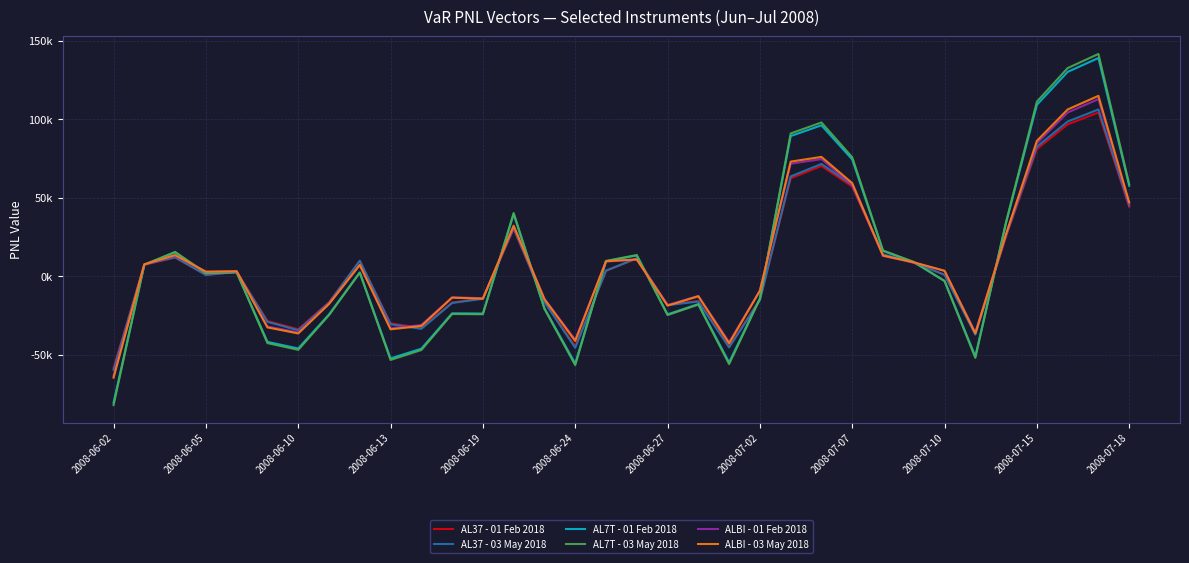

Does the chart display data point markers on the line(s)?

No